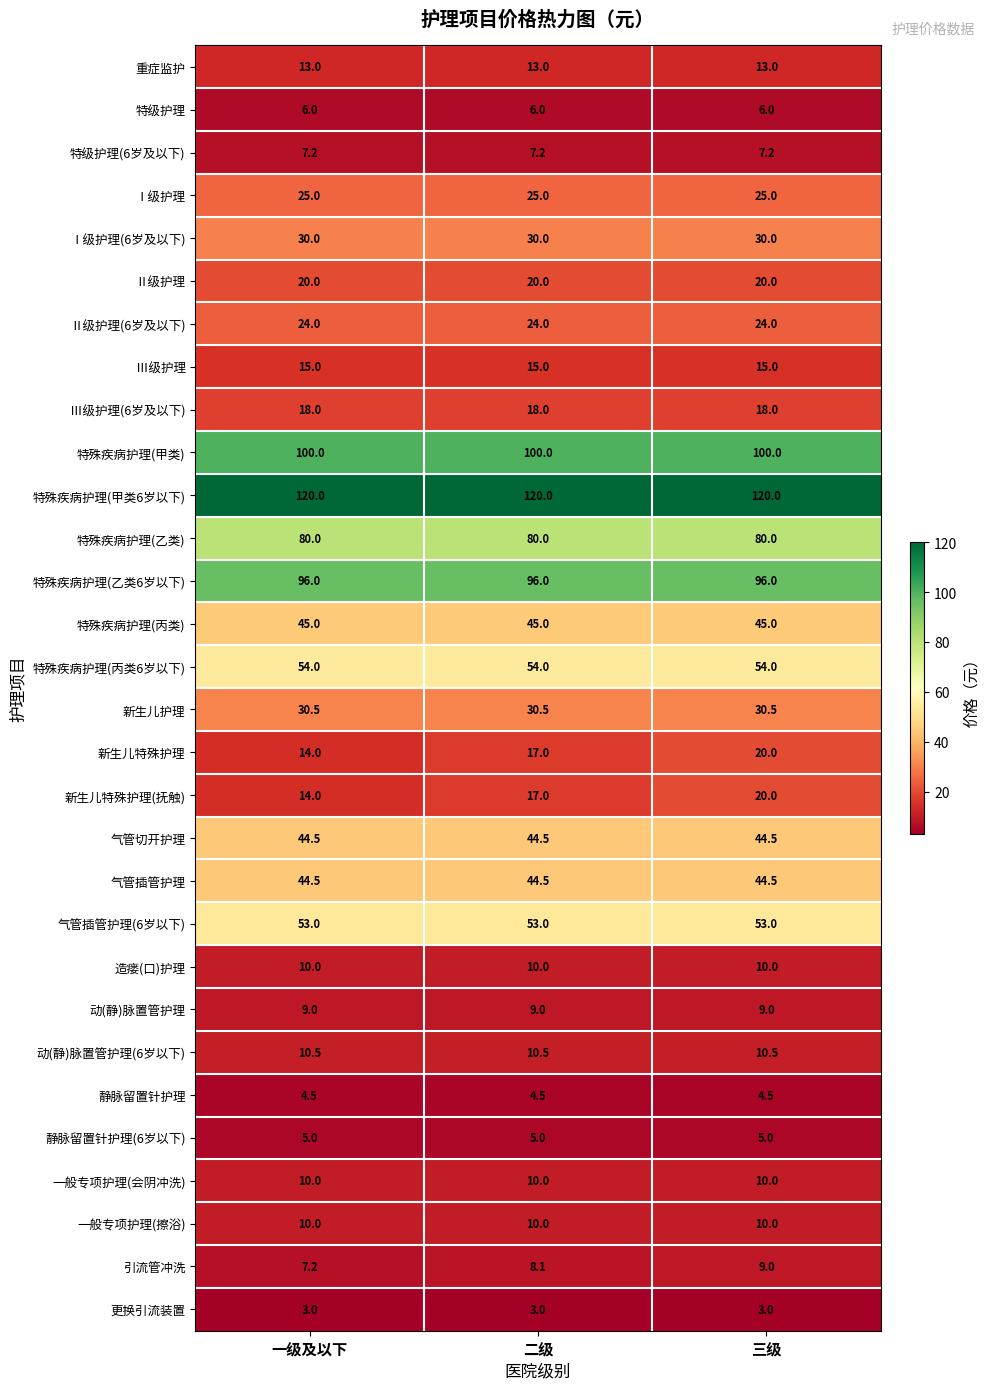

What is the approximate value of 引流管冲洗 at 一级及以下?

7.2